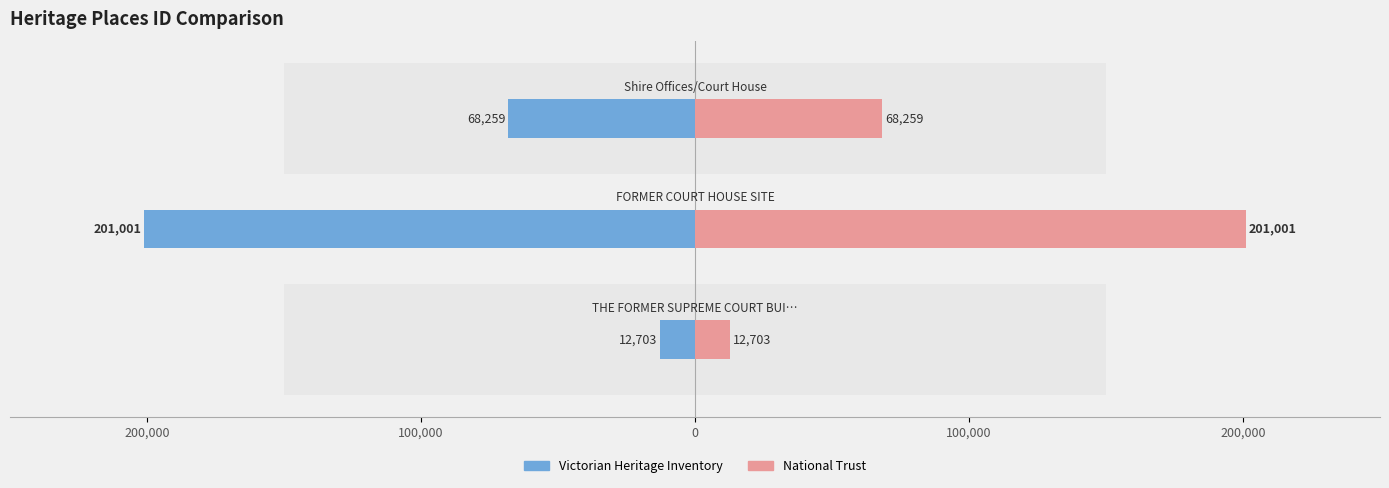

Which has a higher value, 100,000 or 200,000?

200,000